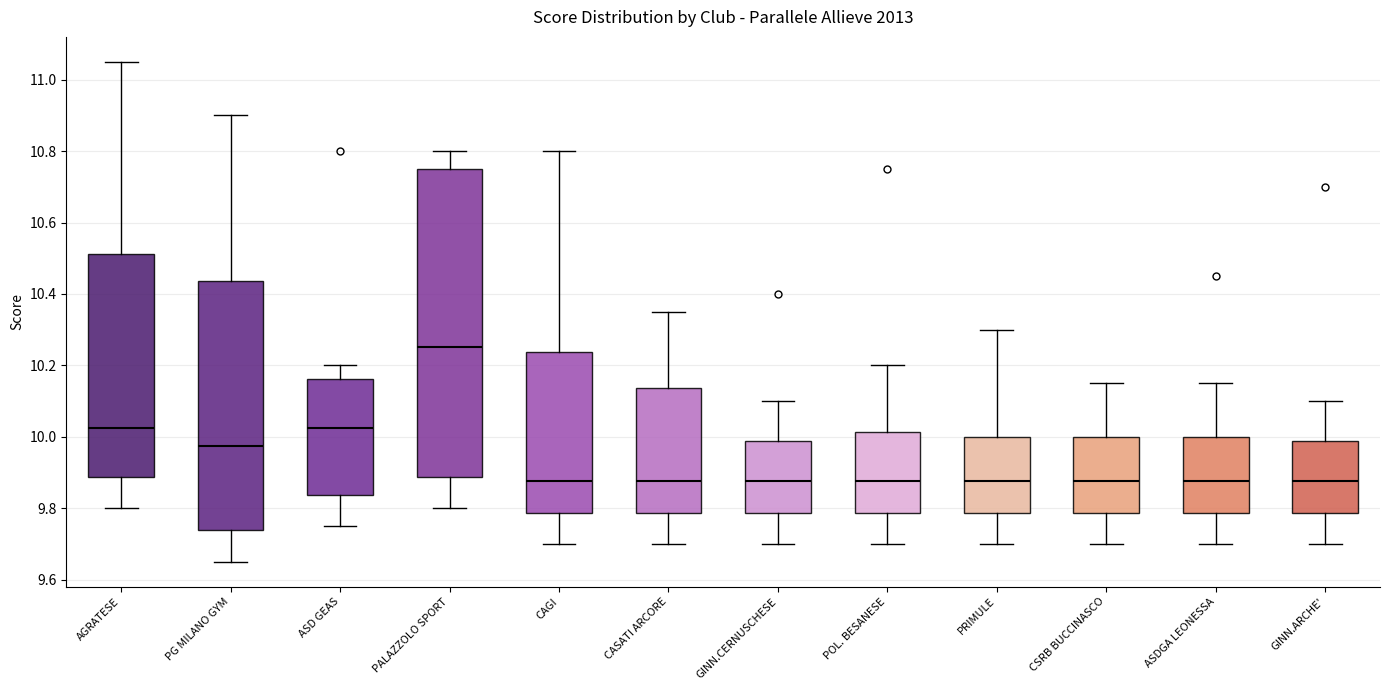

Which box is the tallest, from its lower edge to its upper edge?

PALAZZOLO SPORT